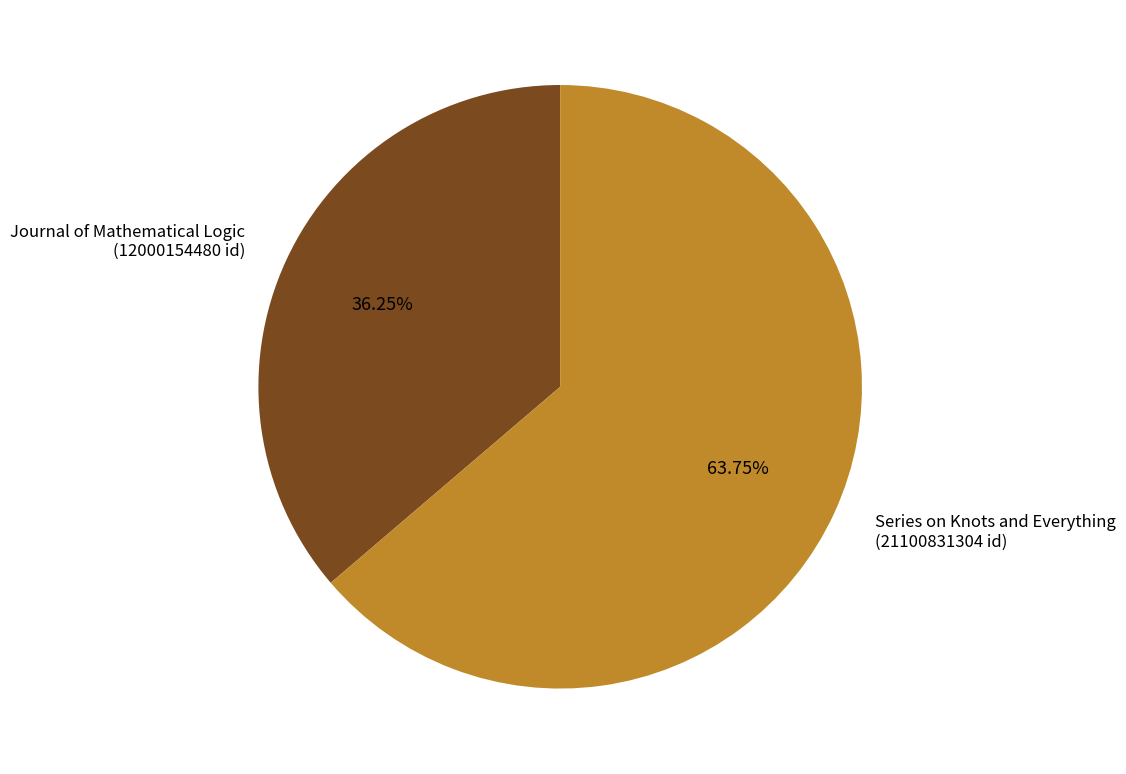

True or false: Journal of Mathematical Logic accounts for 36% of the total.

True